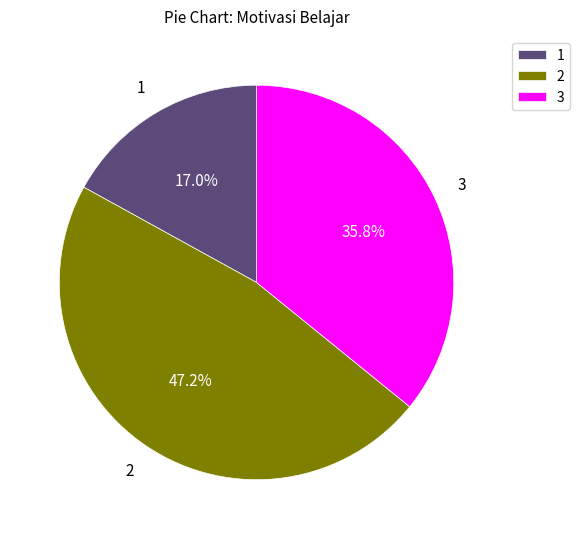

What is the ratio of the value at 1 to the value at 3?

0.5